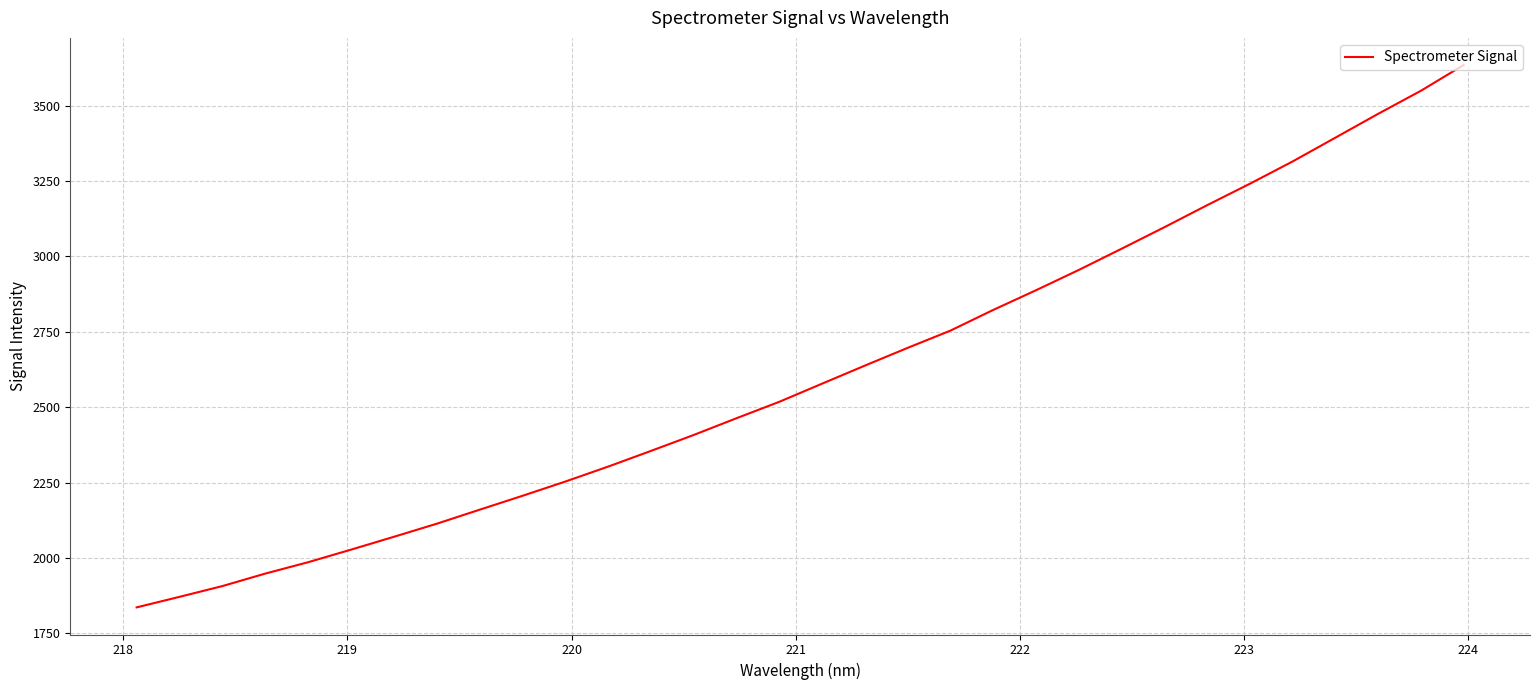

What is the maximum value shown in the chart?

3634.8